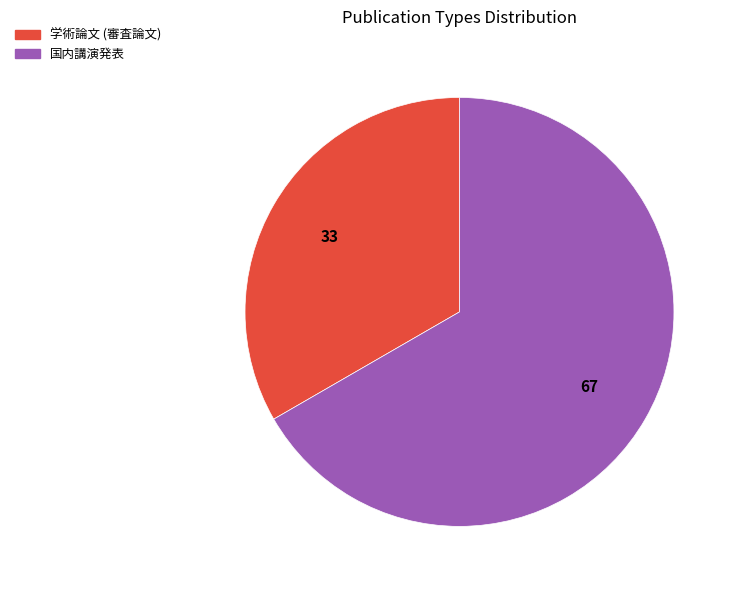

Is the sum of 国内講演発表 and 学術論文 (審査論文) greater than half?

Yes